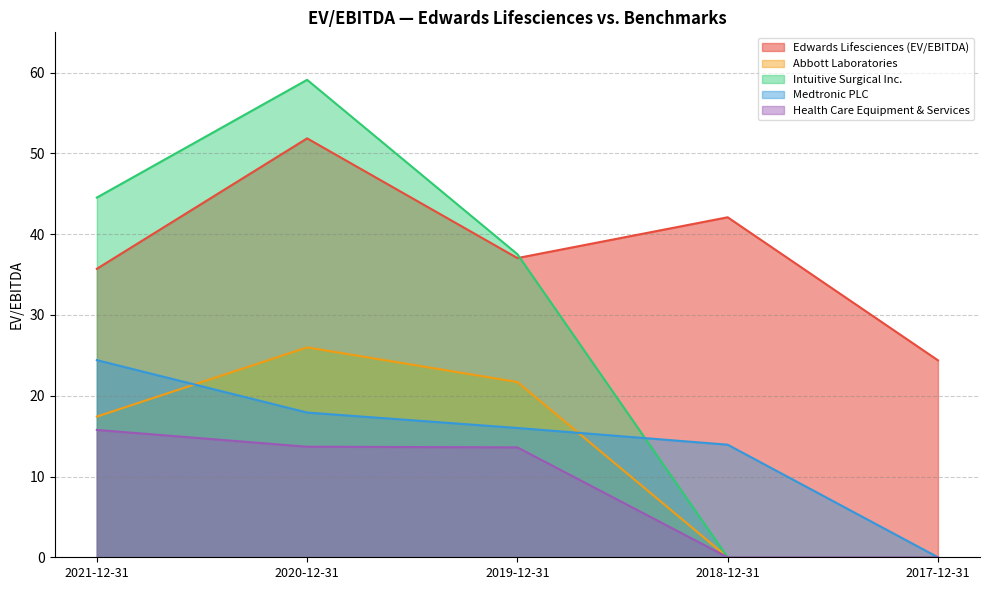

How many data points in Edwards Lifesciences (EV/EBITDA) are less than 37?

2